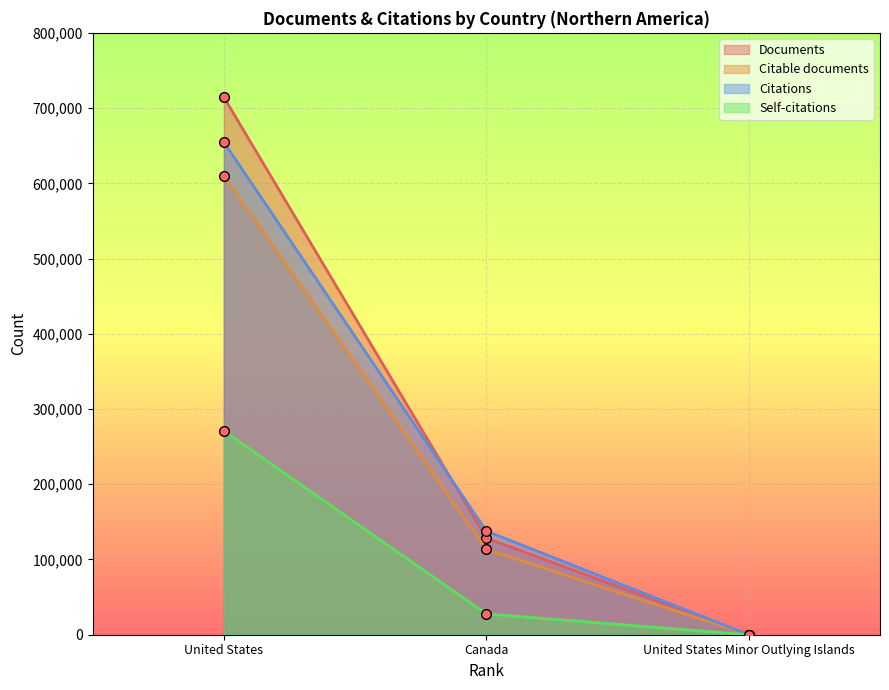

Which label corresponds to the smallest value in the chart?

United States Minor Outlying Islands